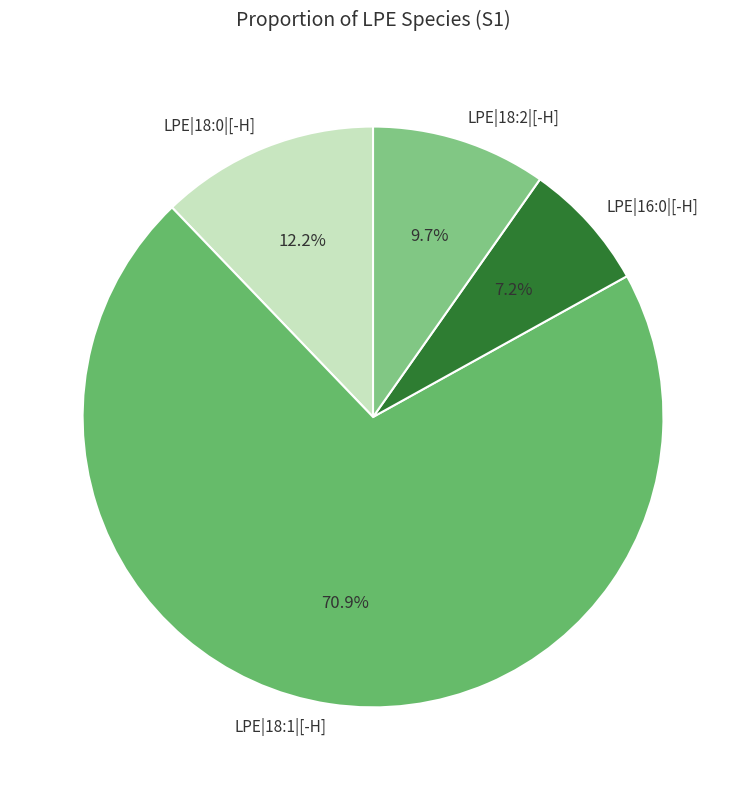

The LPE|18:0|[-H] slice represents 12% of the pie. True or false?

True